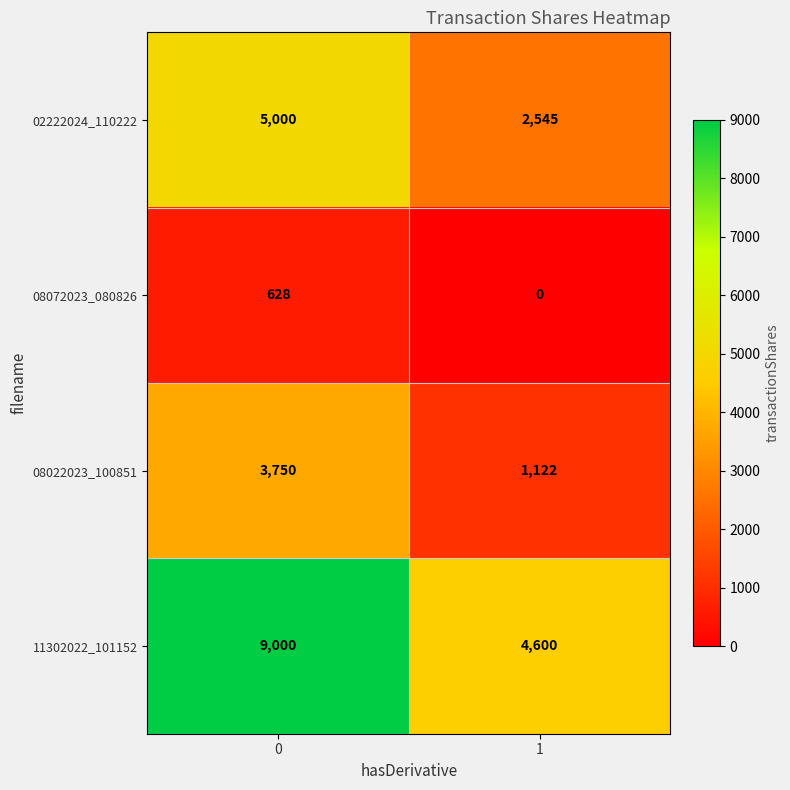

Rank the series by their average value, from lowest to highest.

08072023_080826, 08022023_100851, 02222024_110222, 11302022_101152